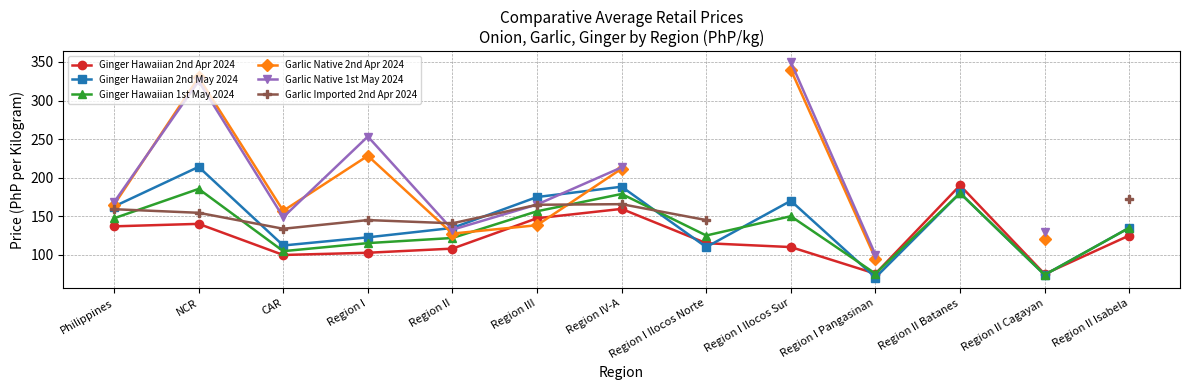

At which category is the sum across all series the highest?

NCR